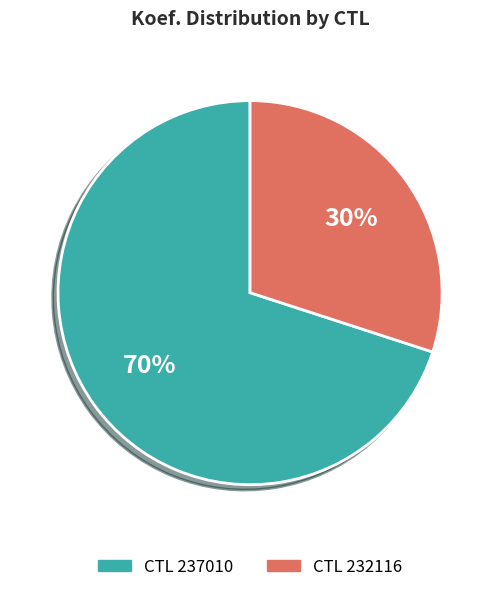

Is there any slice that represents more than half of the pie?

Yes